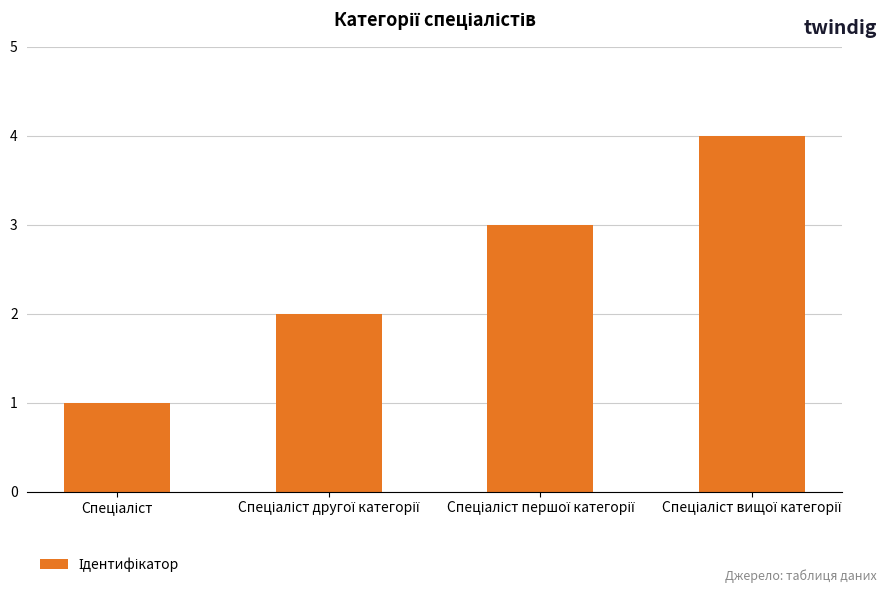

What is the sum of all values?

10